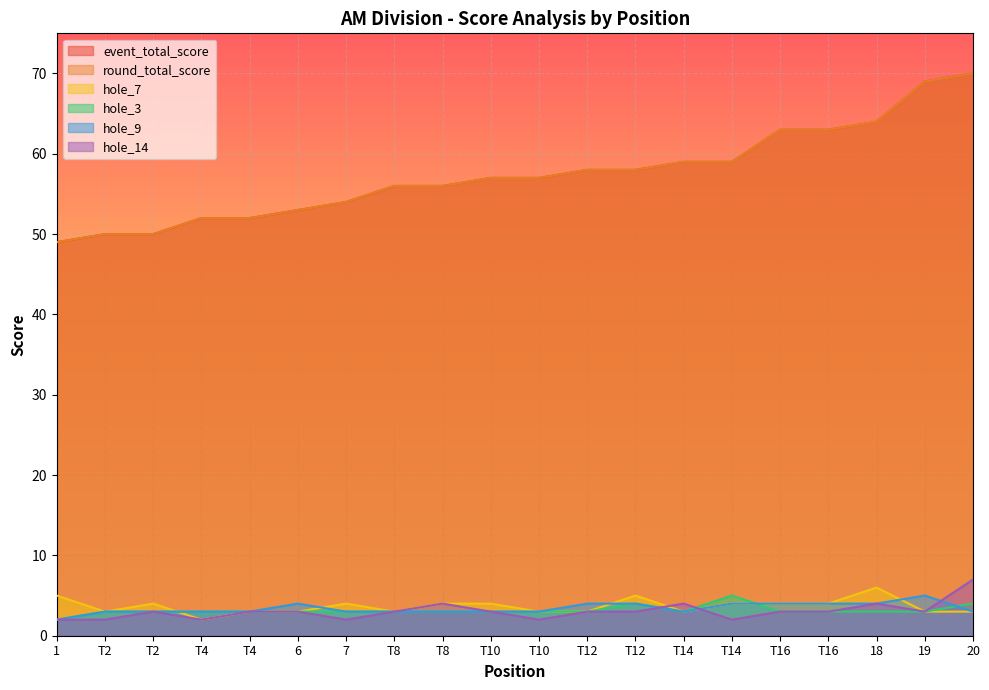

What is the total value across all series at 6?

119